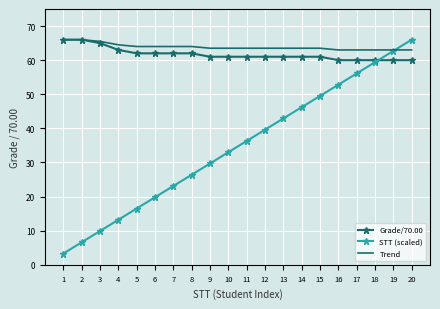

Is it true that Trend equals 26.2 at 3?

False